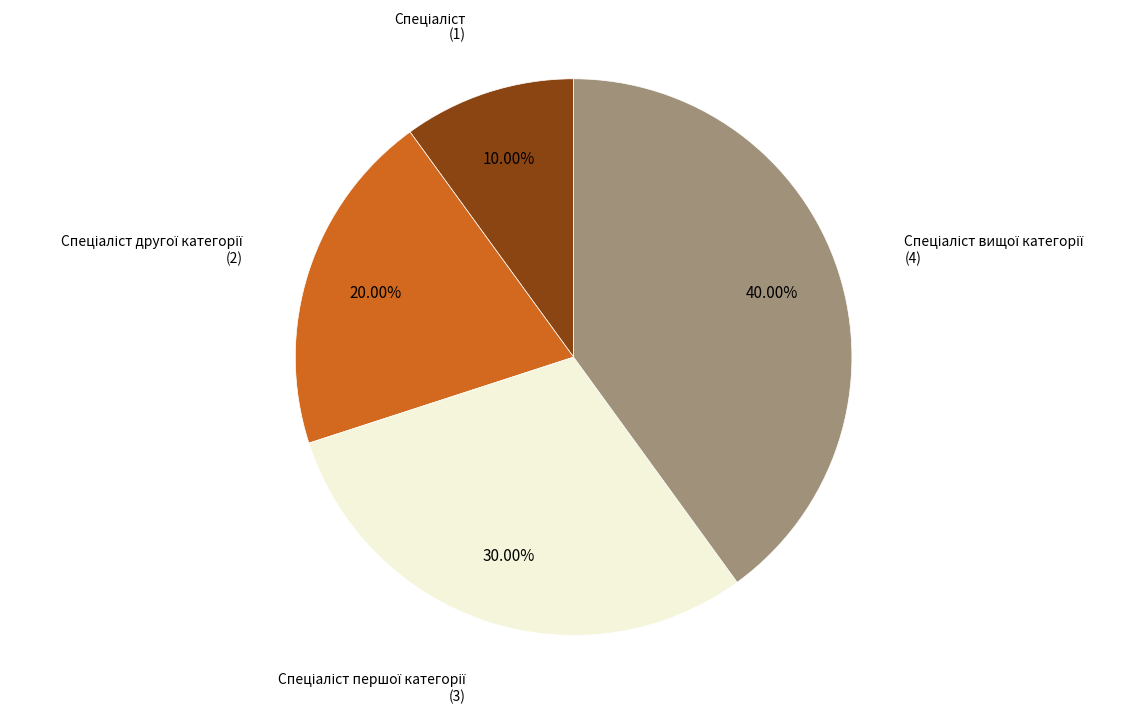

Is there any slice that represents more than half of the pie?

No